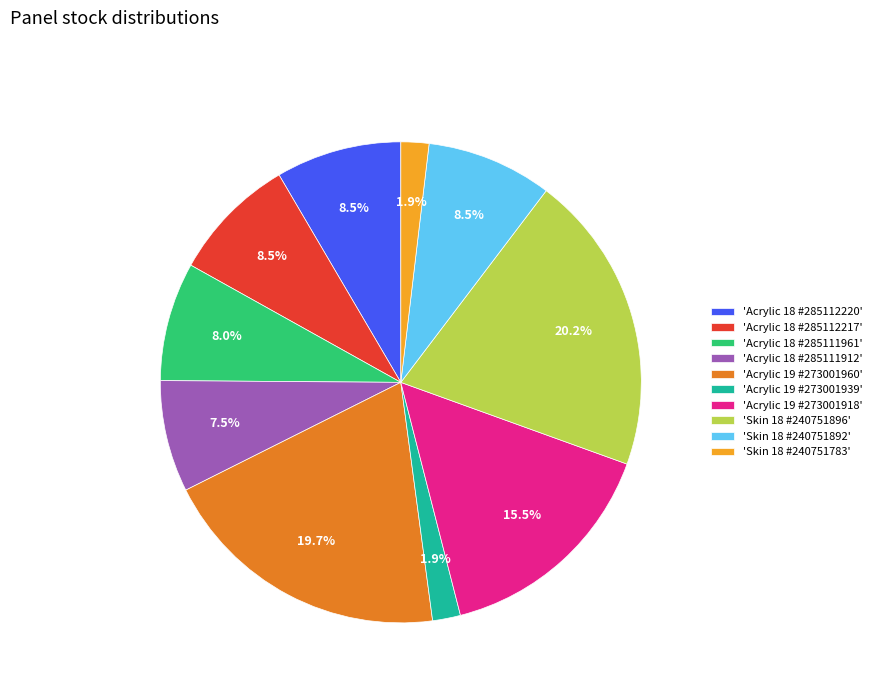

Is there any slice that represents more than half of the pie?

No